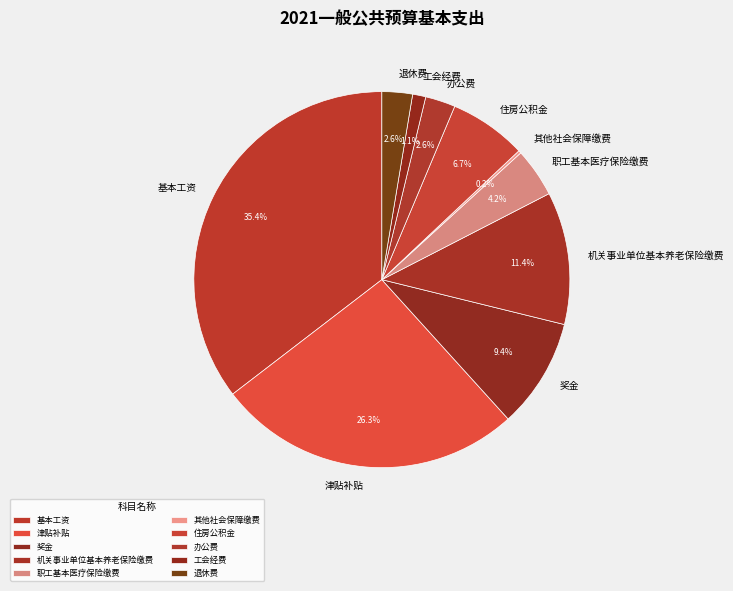

Combined, do 办公费 and 住房公积金 account for over 50%?

No